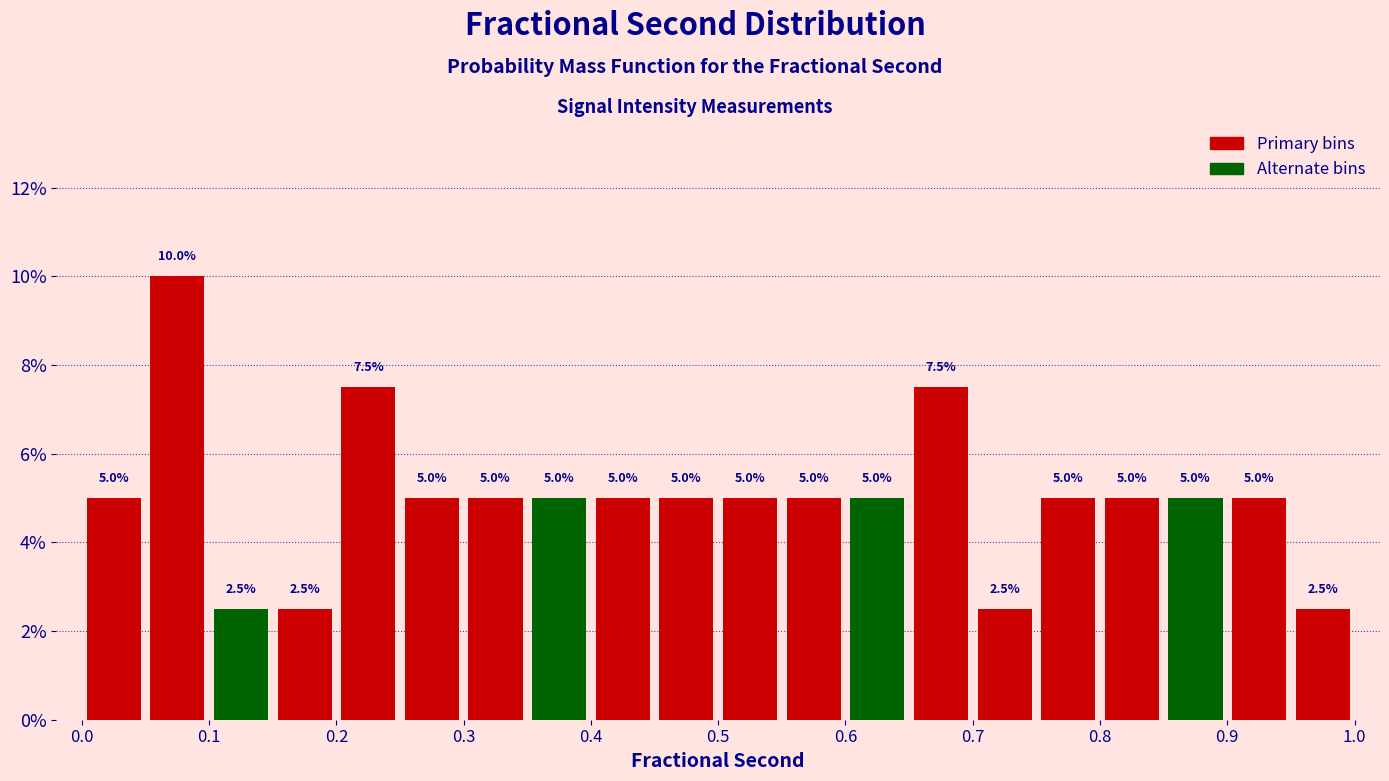

Reading left to right, transcribe this chart: for each bar, give the range it covers on the x-axis and its height.

0.00 to 0.05: 5.0
0.05 to 0.10: 10.0
0.10 to 0.15: 2.5
0.15 to 0.20: 2.5
0.20 to 0.25: 7.5
0.25 to 0.30: 5.0
0.30 to 0.35: 5.0
0.35 to 0.40: 5.0
0.40 to 0.45: 5.0
0.45 to 0.50: 5.0
0.50 to 0.55: 5.0
0.55 to 0.60: 5.0
0.60 to 0.65: 5.0
0.65 to 0.70: 7.5
0.70 to 0.75: 2.5
0.75 to 0.80: 5.0
0.80 to 0.85: 5.0
0.85 to 0.90: 5.0
0.90 to 0.95: 5.0
0.95 to 1.00: 2.5